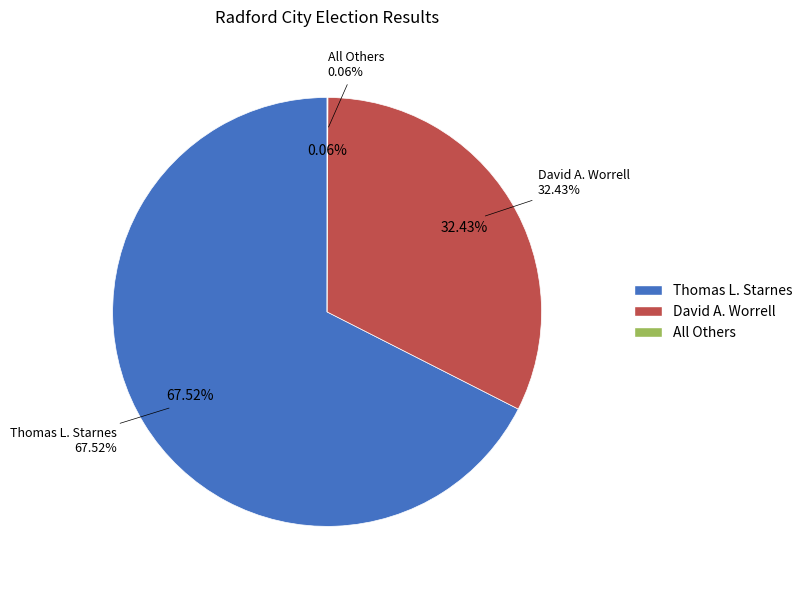

Between All Others and Thomas L. Starnes, which is larger?

Thomas L. Starnes